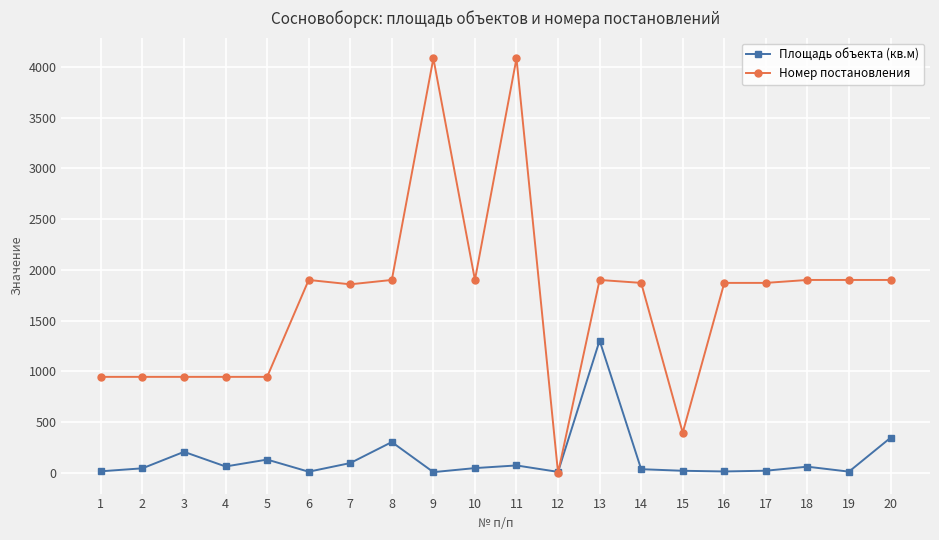

What are all the series names shown in the legend?

Площадь объекта (кв.м), Номер постановления